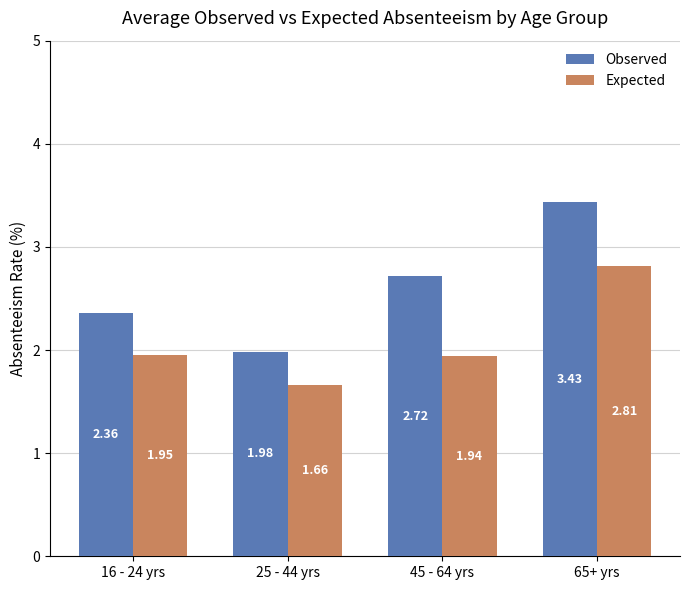

Rank the series by their maximum value, from lowest to highest.

Expected, Observed